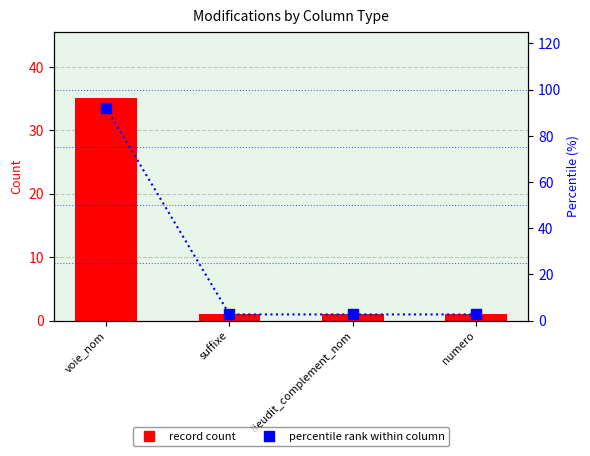

The value of record count at suffixe is 1.0. True or false?

True